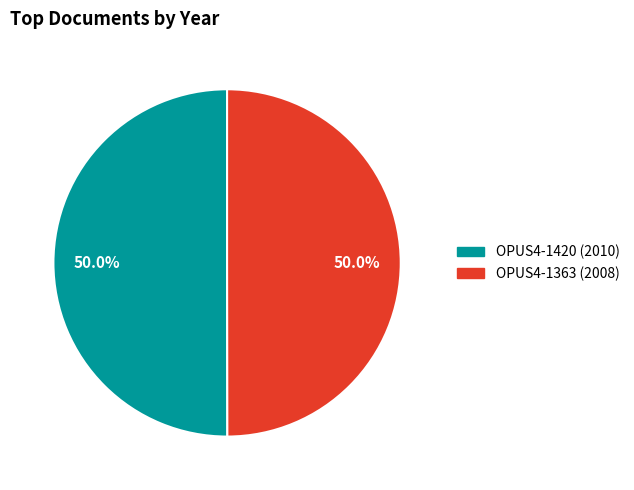

To the nearest percent, what is the average slice percentage?

50%